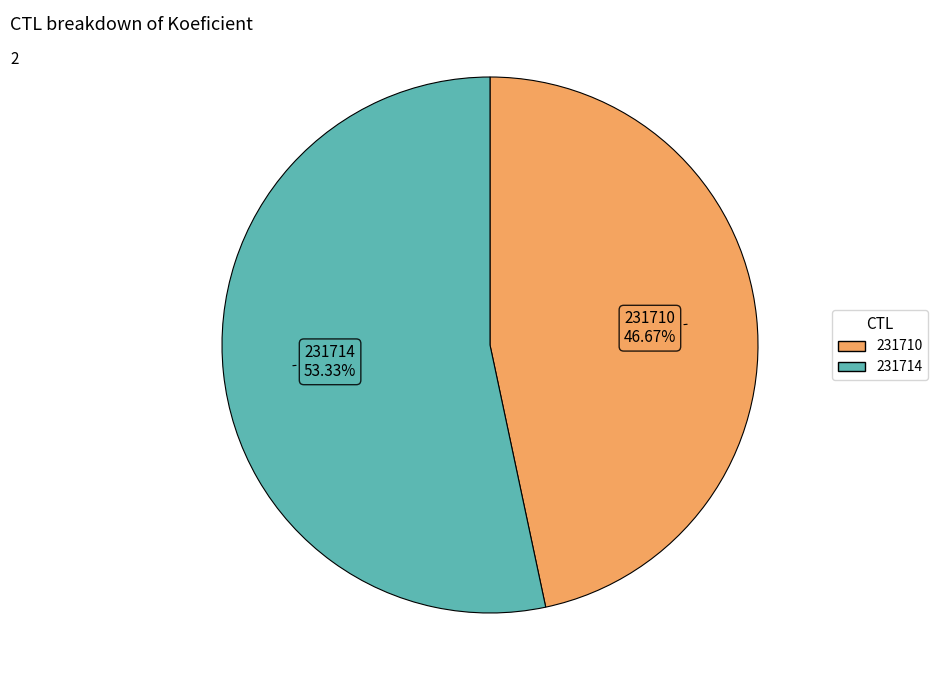

Combined, do 231710 and 231714 account for over 50%?

Yes